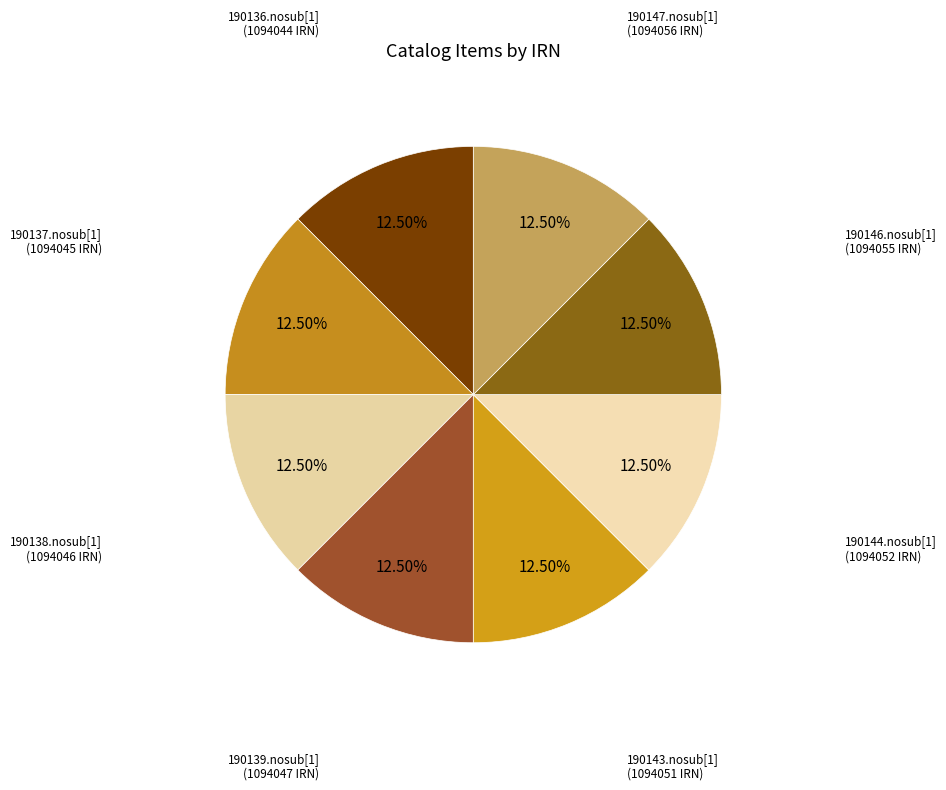

What percentage is NOT represented by 190146.nosub[1]?

87.5%